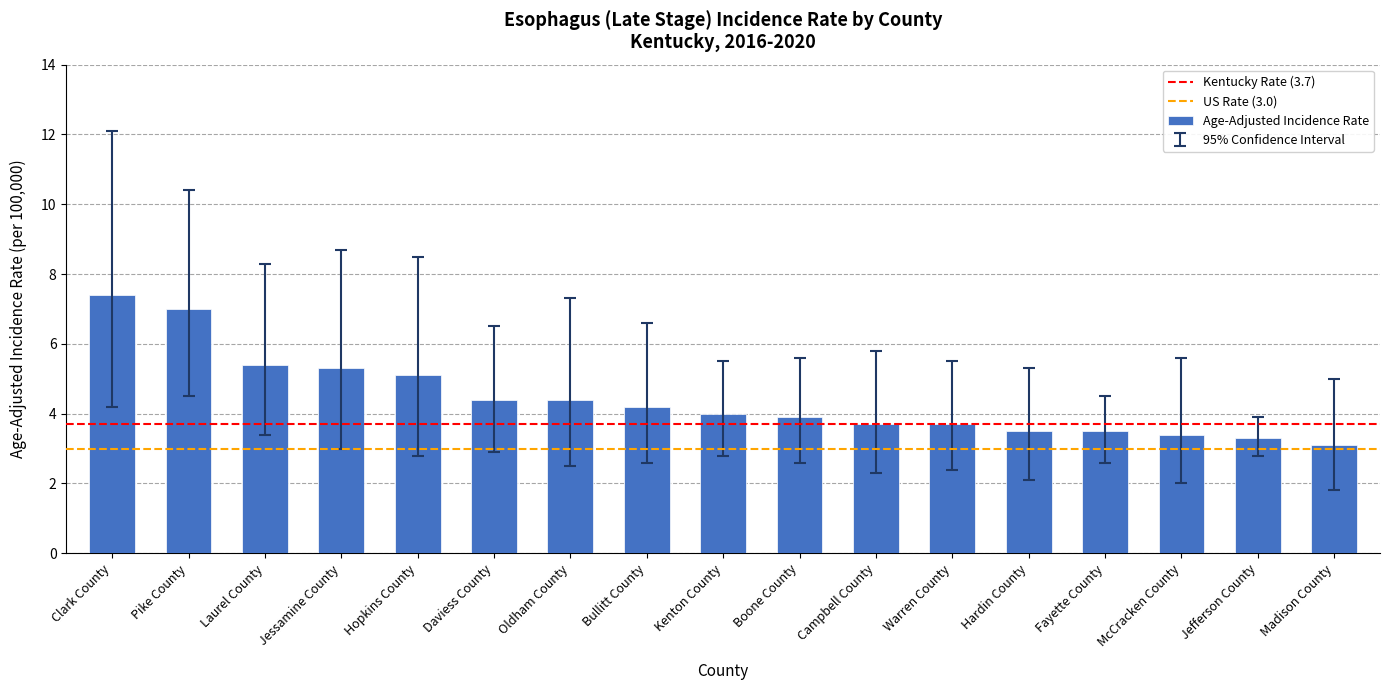

What is the ratio of the value at Jefferson County to the value at McCracken County?

1.0